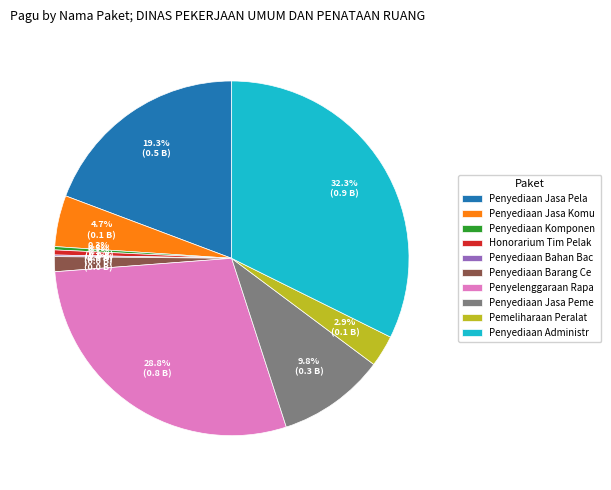

Between Pemeliharaan Peralat and Honorarium Tim Pelak, which is larger?

Pemeliharaan Peralat